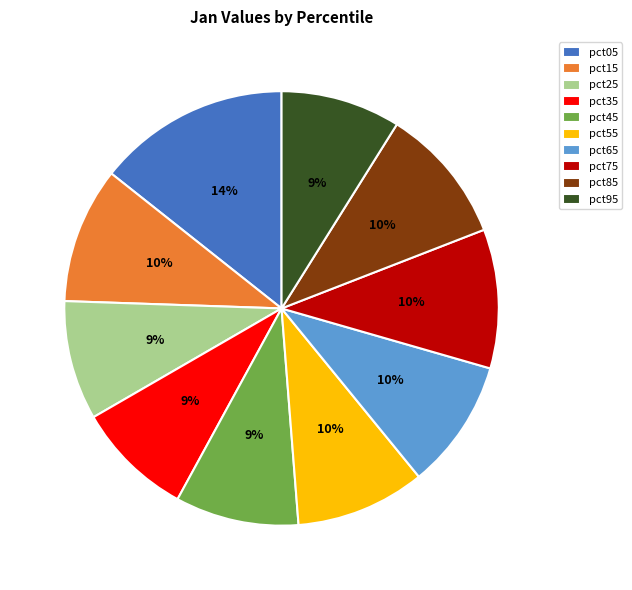

What is the largest slice in the pie chart?

pct05